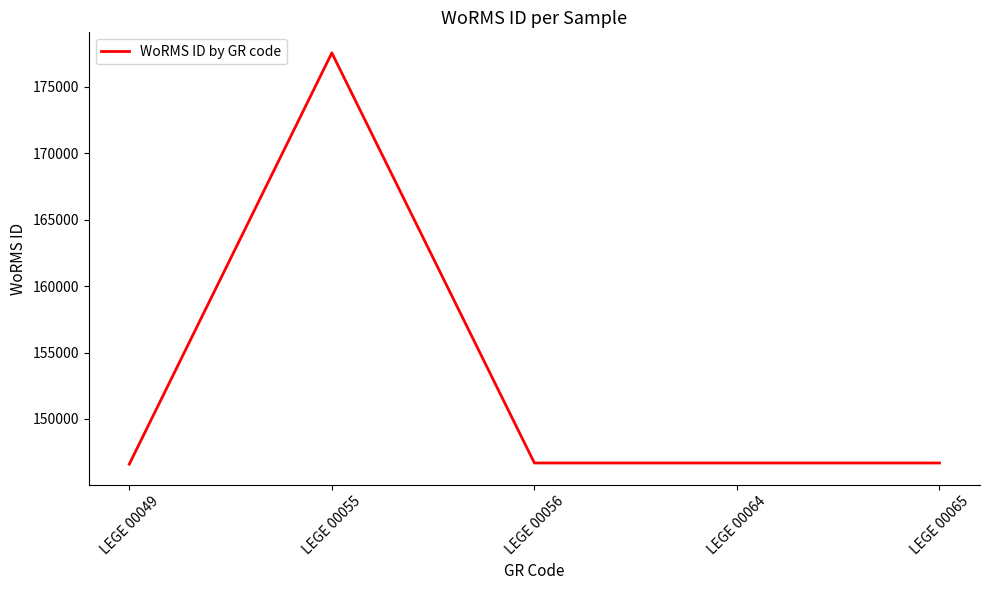

What is the maximum value shown in the chart?

177539